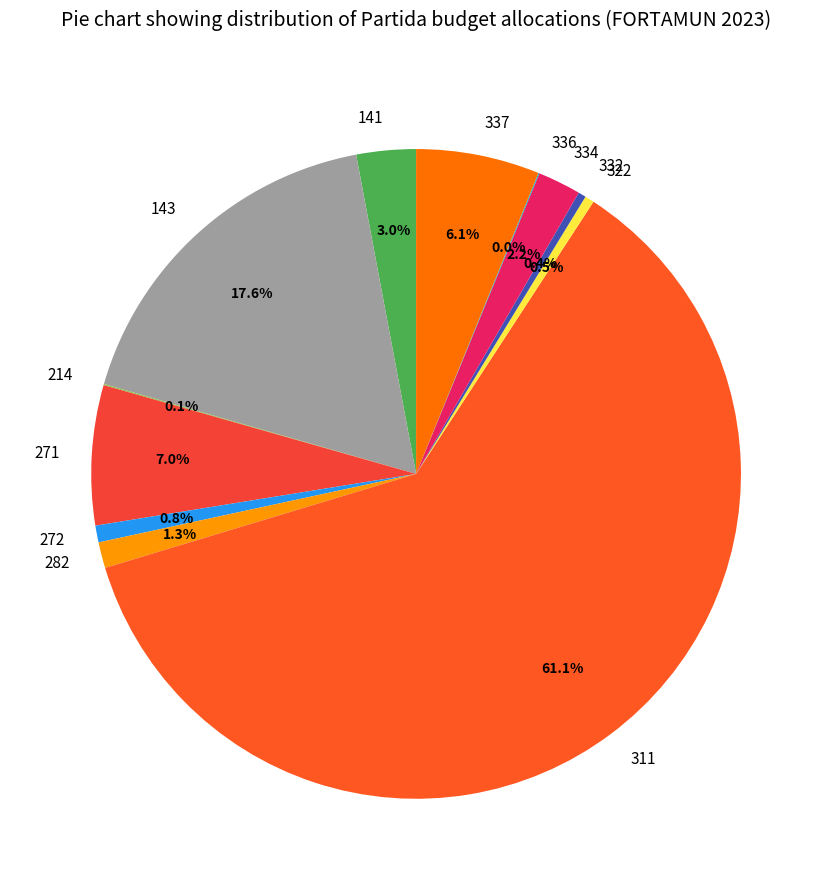

Does 311 represent more than half of the total?

Yes